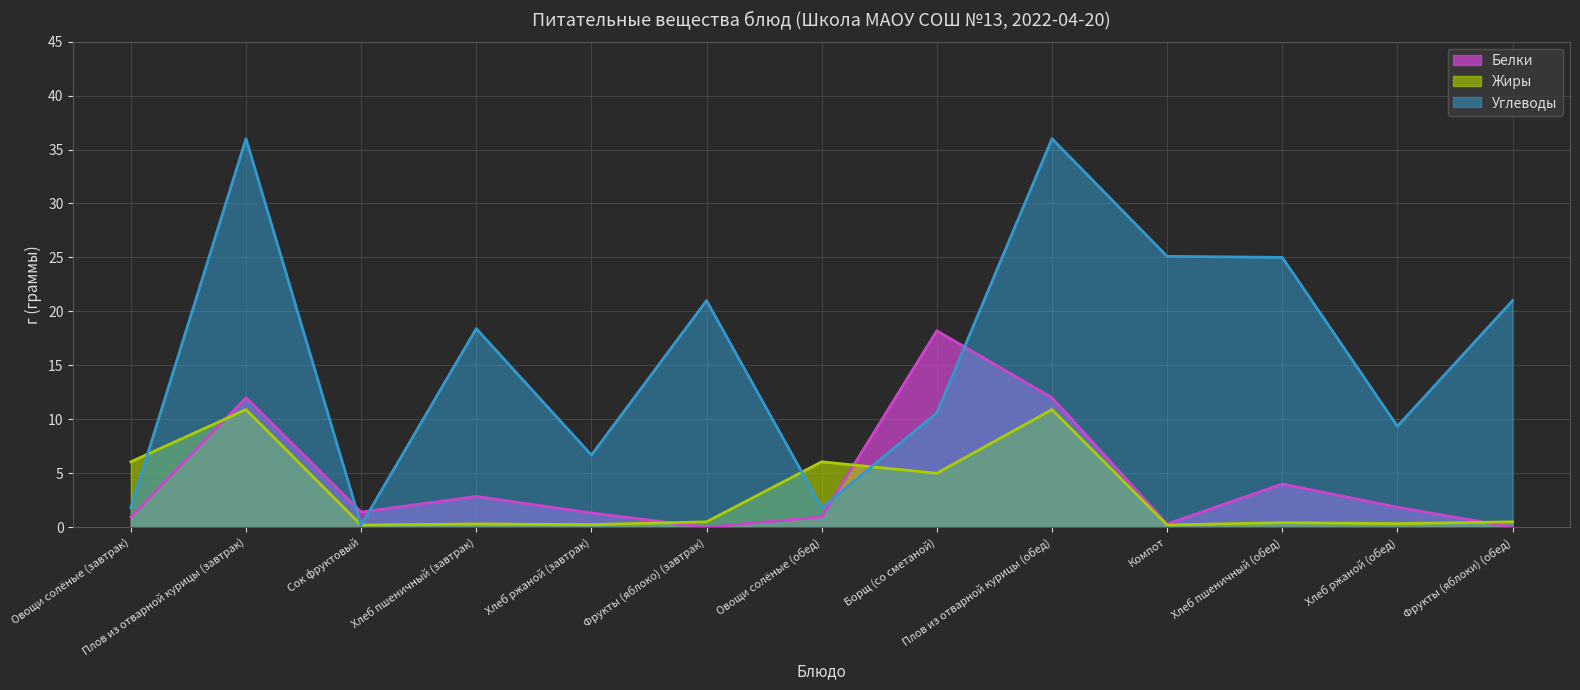

Reading left to right, transcribe all the data shown in this chart.

Белки: 1.0	12.0	1.4	2.9	1.3	0.0	1.0	18.2	12.0	0.3	4.0	1.9	0.0
Жиры: 6.1	10.9	0.2	0.3	0.2	0.5	6.1	5.0	10.9	0.2	0.4	0.3	0.5
Углеводы: 1.8	36.0	0.2	18.4	6.7	21.0	1.8	10.6	36.0	25.1	25.0	9.3	21.0